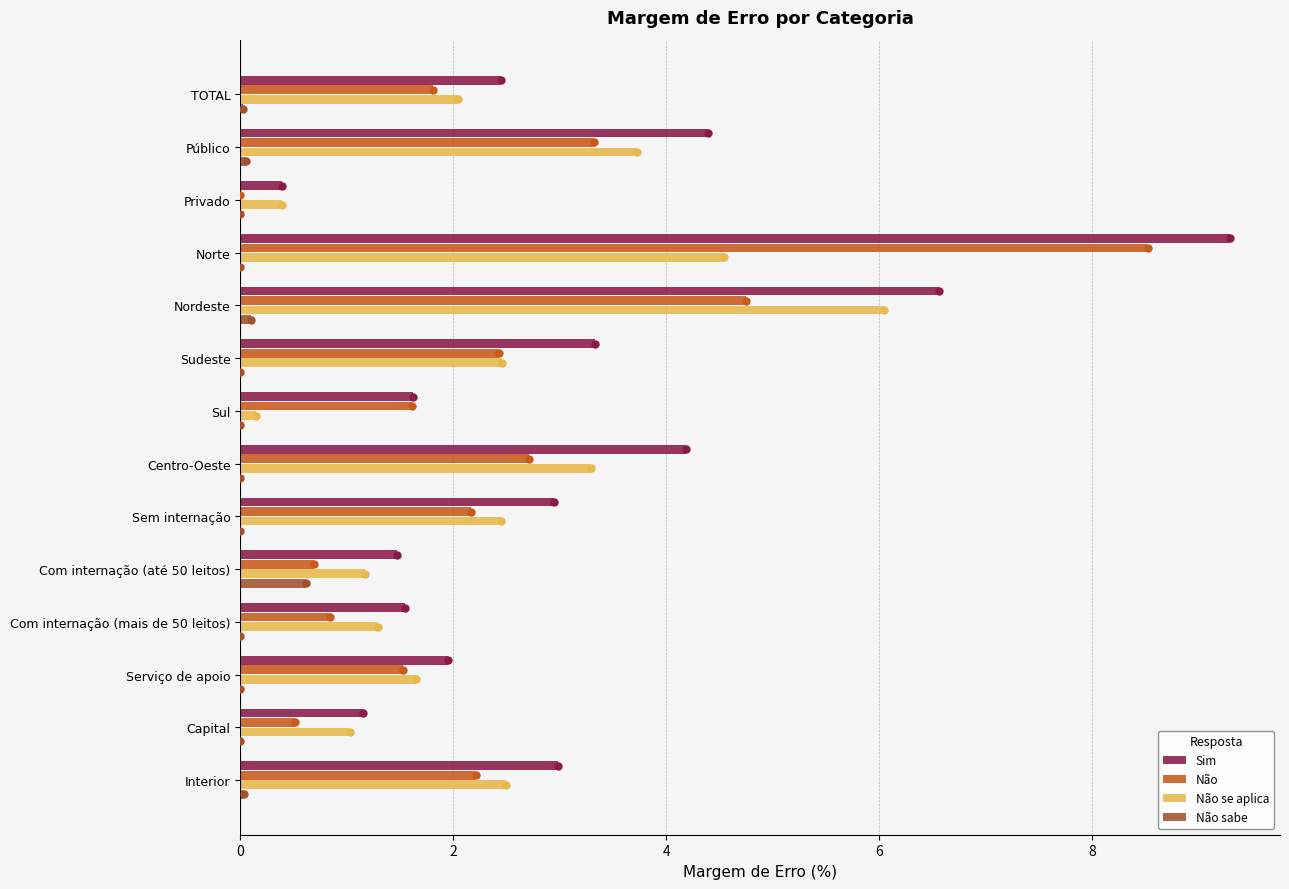

At which category is the sum across all series the highest?

Norte